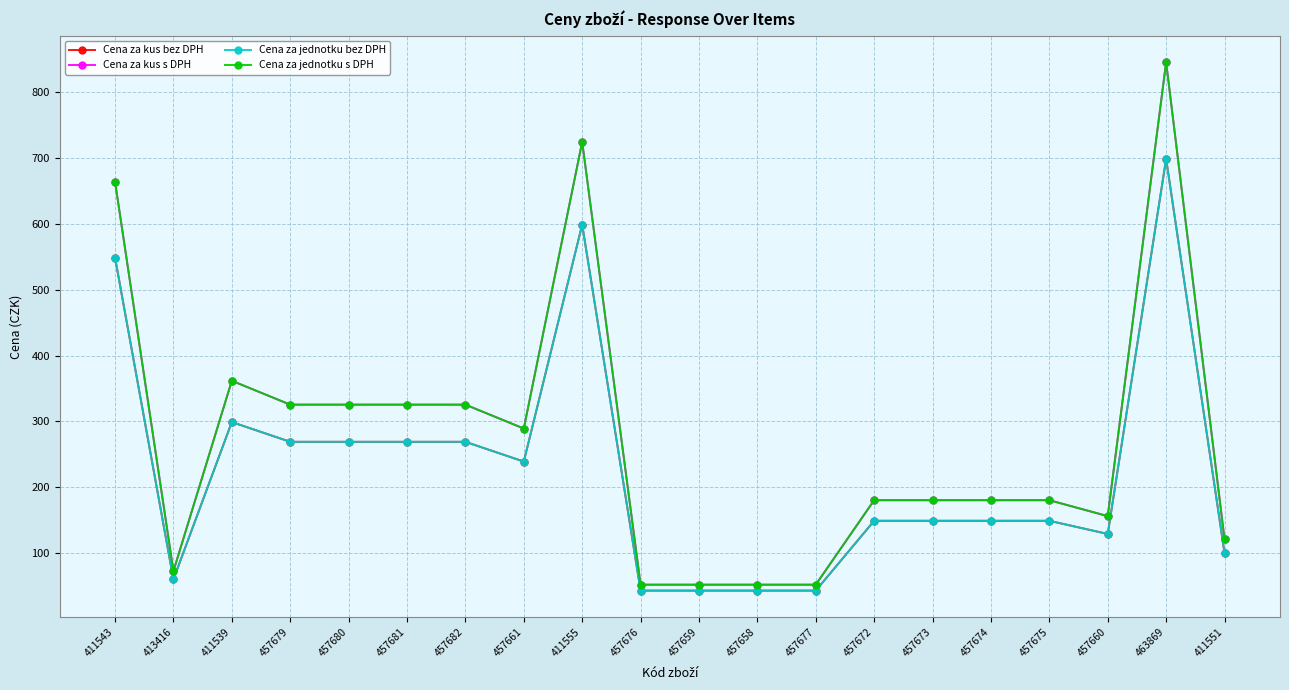

What is the sum of the Cena za jednotku bez DPH values at 463869 and 411551?

798.9